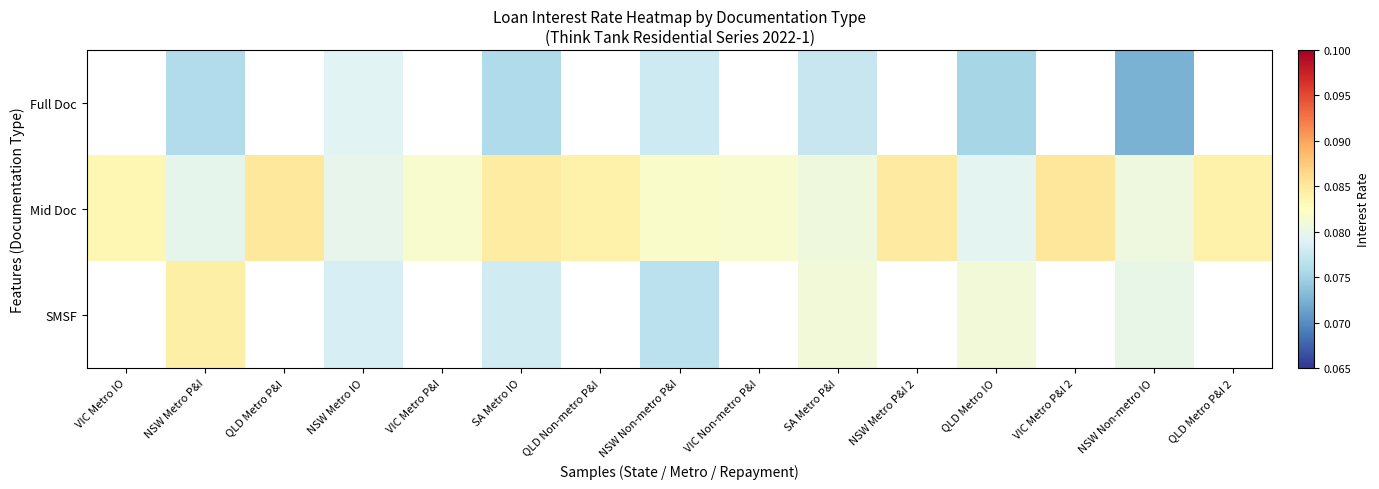

At which label does Full Doc first exceed 0?

NSW Metro P&I